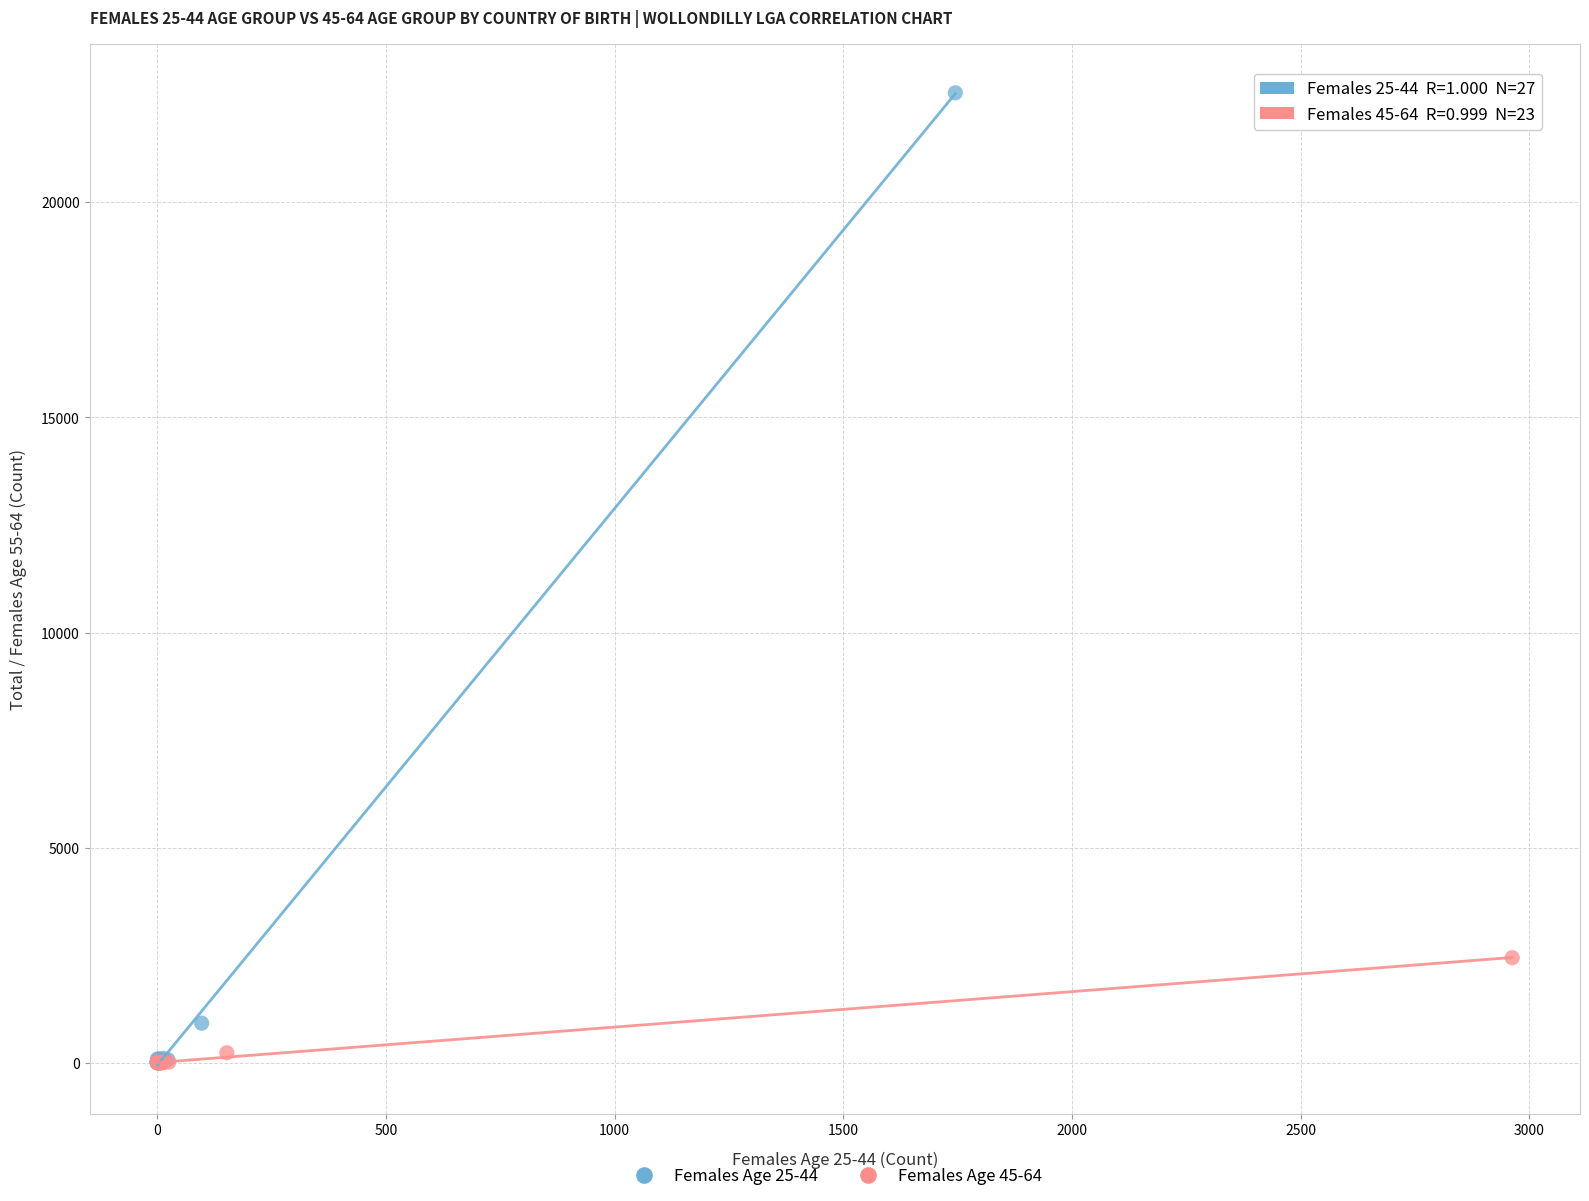

Which series contains the highest Y value?

Females Age 25-44